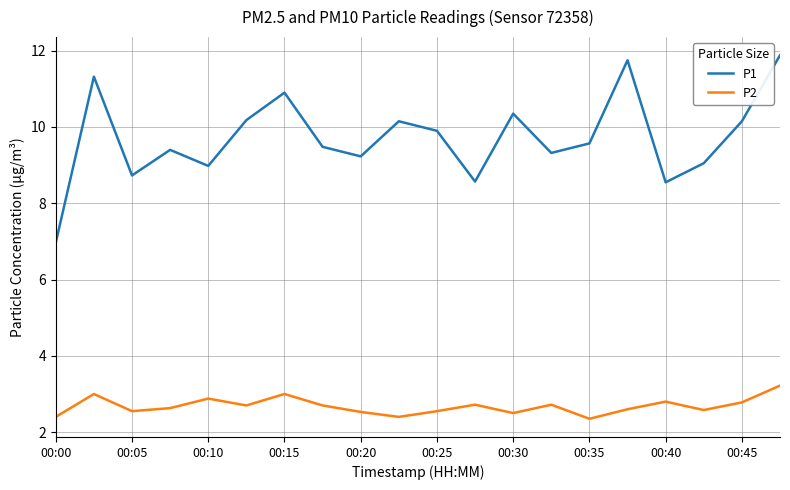

What is the maximum value for P1?

11.9